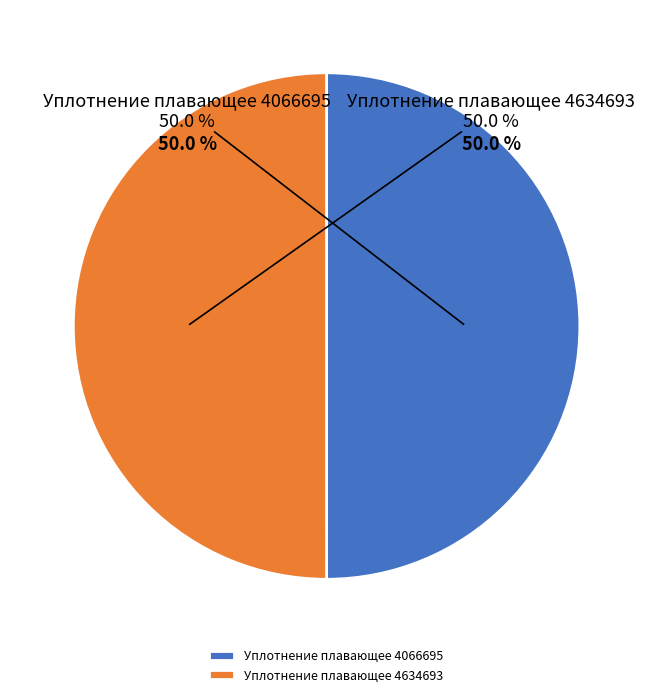

Which category has the smallest portion of the pie?

Уплотнение плавающее 4066695